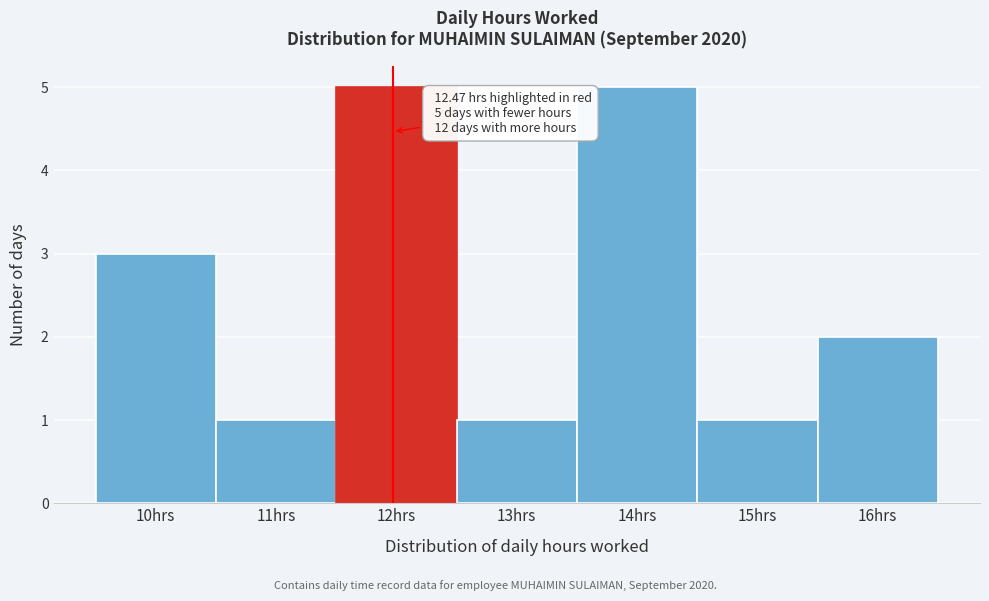

Reading right to left, transcribe all the data shown in this chart.

2	1	5	1	5	1	3